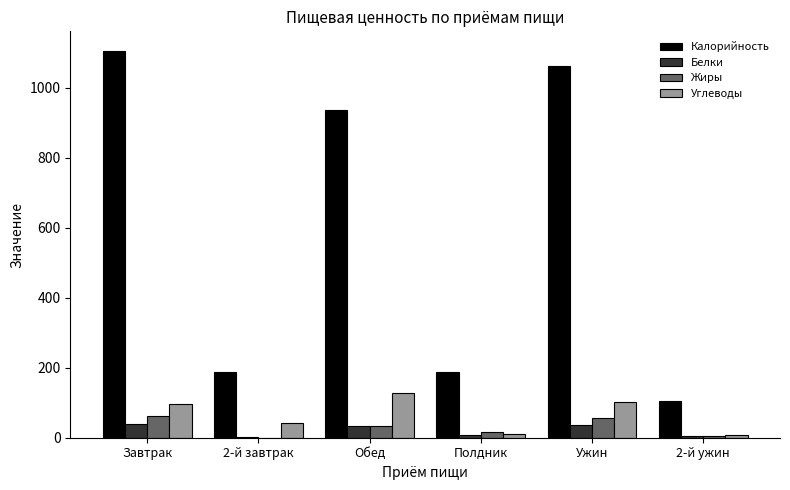

What is the maximum value for Белки?

38.6